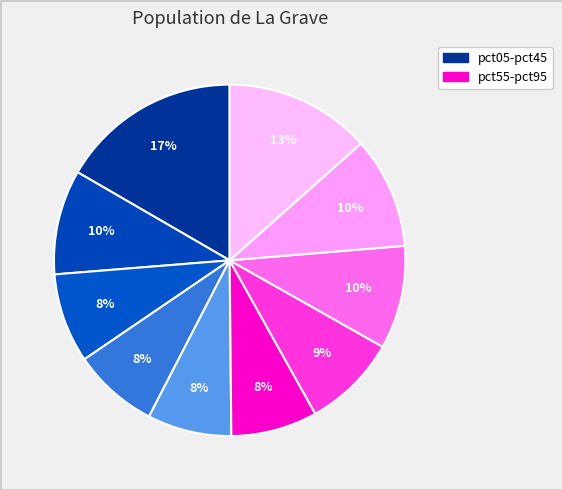

To the nearest percent, what is the average slice percentage?

10%